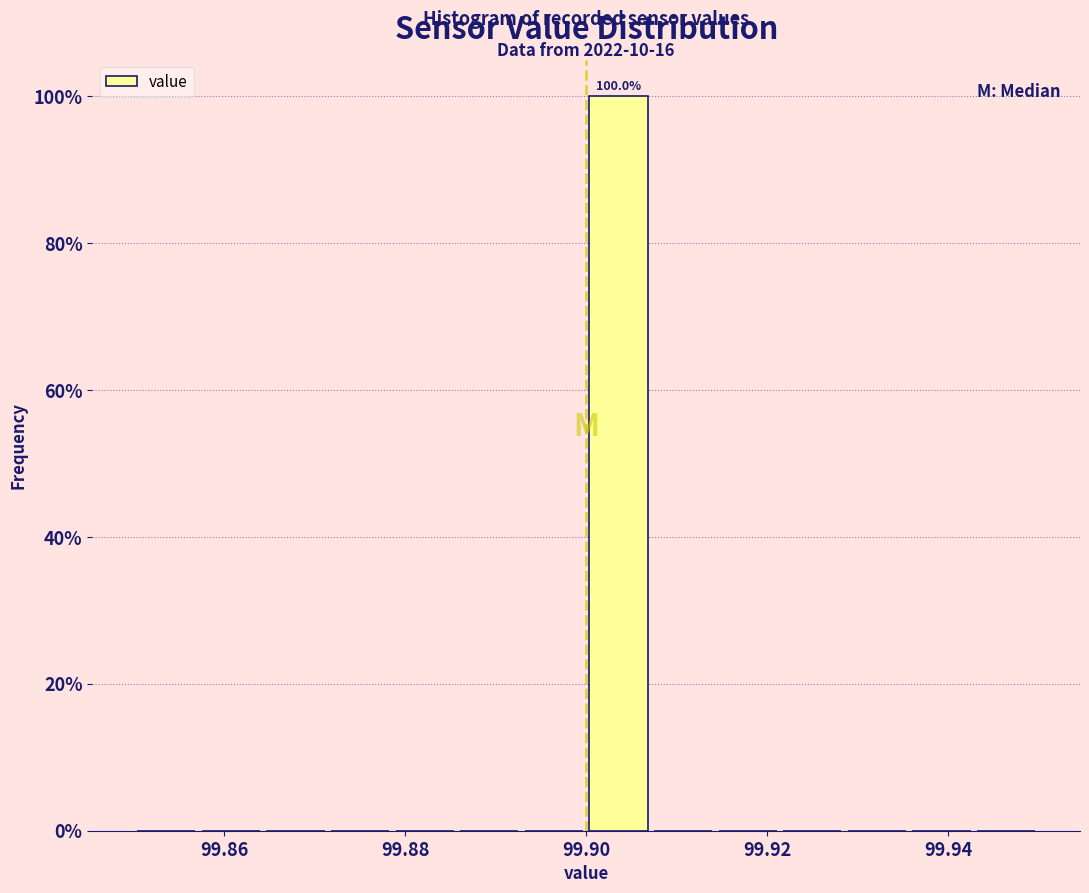

Around what value on the x-axis is the tallest bar? Give the approximate position of its centre, as read against the axis.

99.904